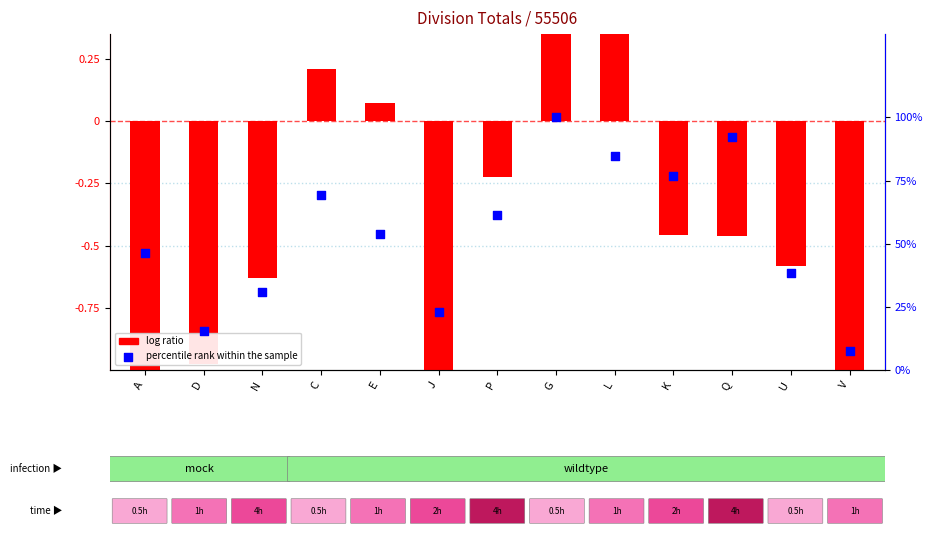

Which series has the largest total across all categories?

percentile rank within the sample